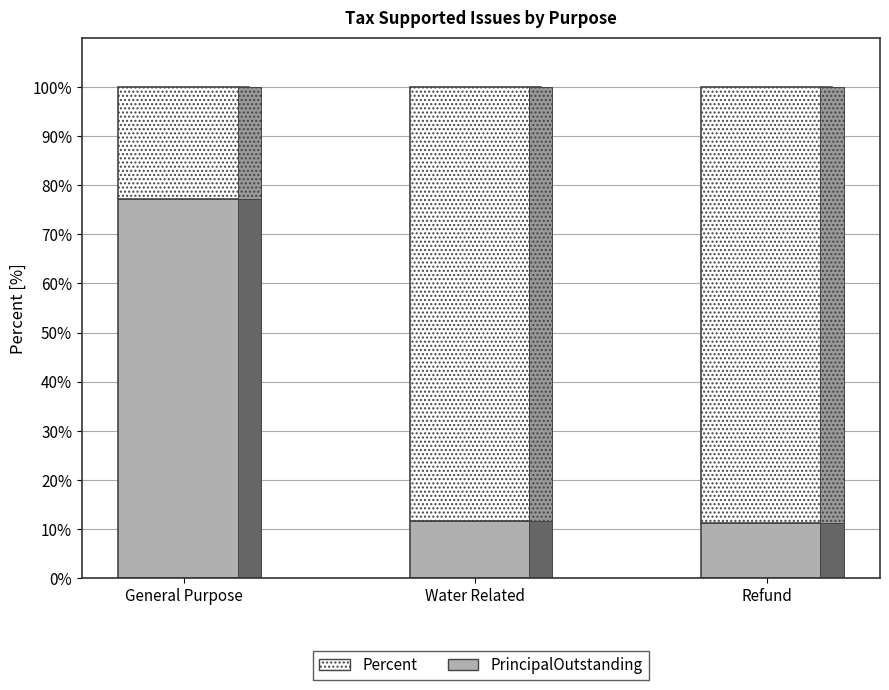

What position from the left is Water Related?

2